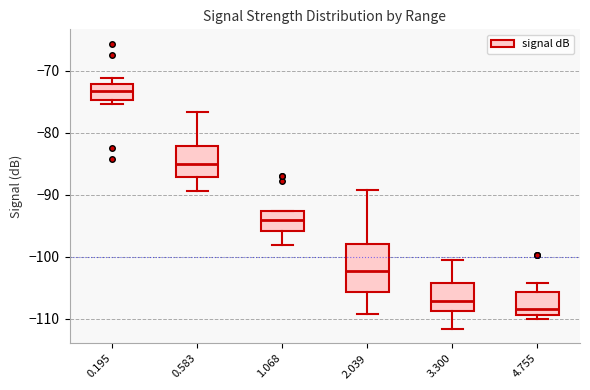

Which box's median line is the lowest?

4.755